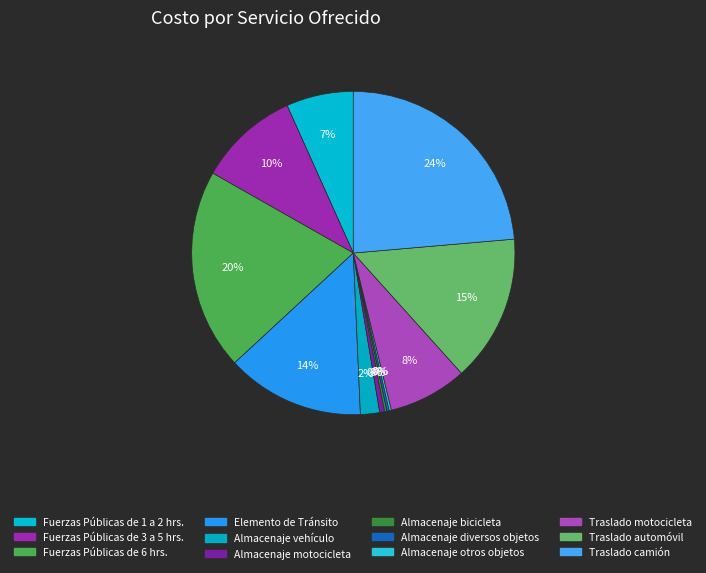

To the nearest percent, what percentage of the pie is Fuerzas Públicas de 3 a 5 hrs.?

10%